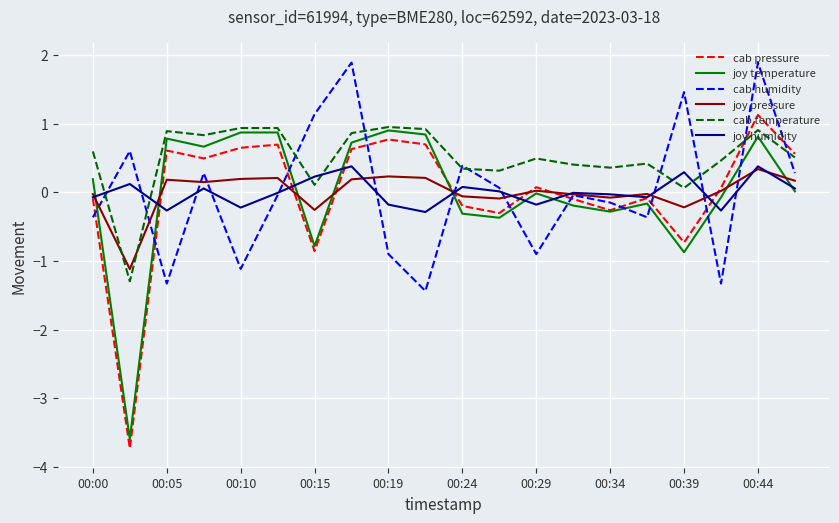

Which series has the widest spread of values?

cab pressure